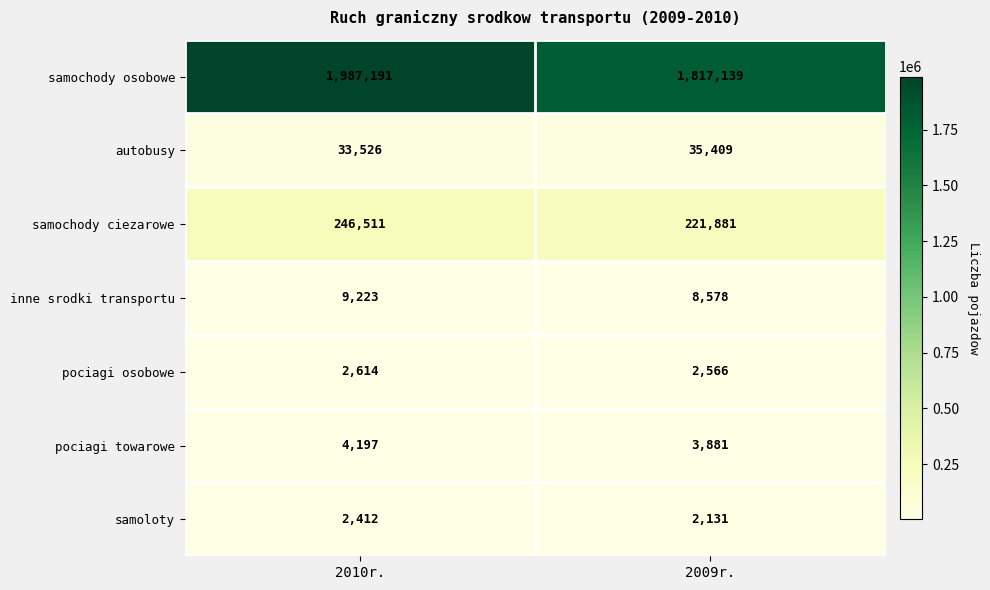

The value of inne srodki transportu at 2010r. is 6070. True or false?

False